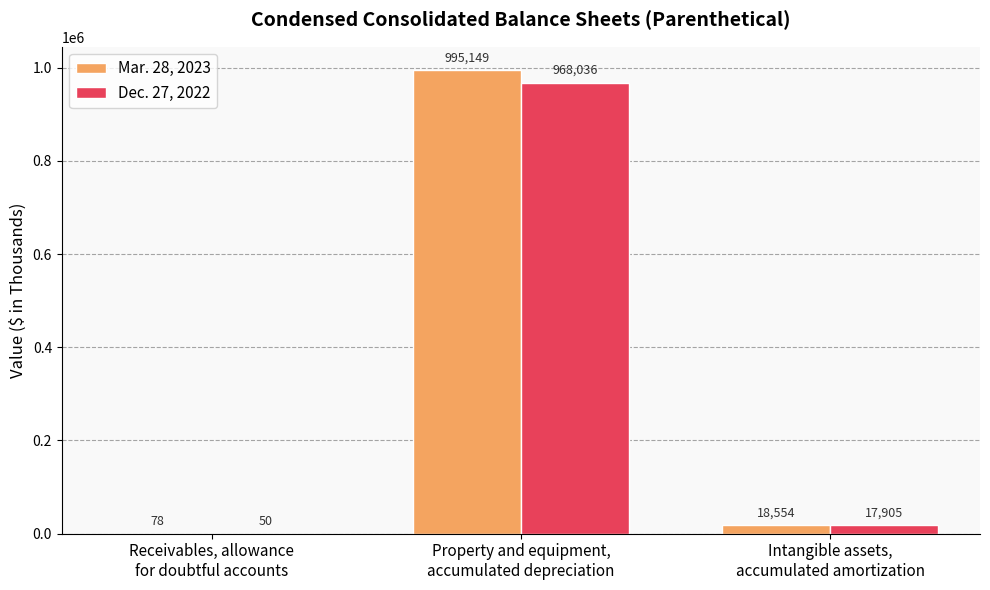

Which label corresponds to the largest value in the chart?

Property and equipment,
accumulated depreciation